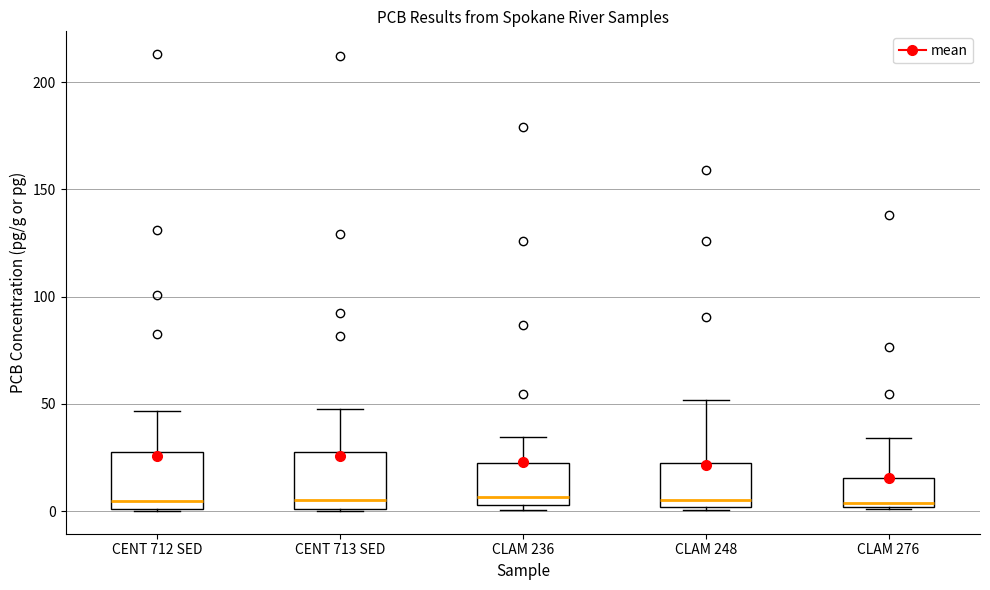

Reading left to right, transcribe this box plot: for each box, give where its median line is, the range the box spans, and where its two whiskers end, as read against the y-axis. The values are not printed on the chart, so give them approximately, as read against the axis.

CENT 712 SED: median 5, box 0 to 25, whiskers 0 to 45
CENT 713 SED: median 5, box 0 to 25, whiskers 0 to 50
CLAM 236: median 5 (just above the box's lower edge), box 5 to 20, whiskers 0 to 35
CLAM 248: median 5, box 0 to 20, whiskers 0 to 50
CLAM 276: median 5, box 0 to 15, whiskers 0 to 35